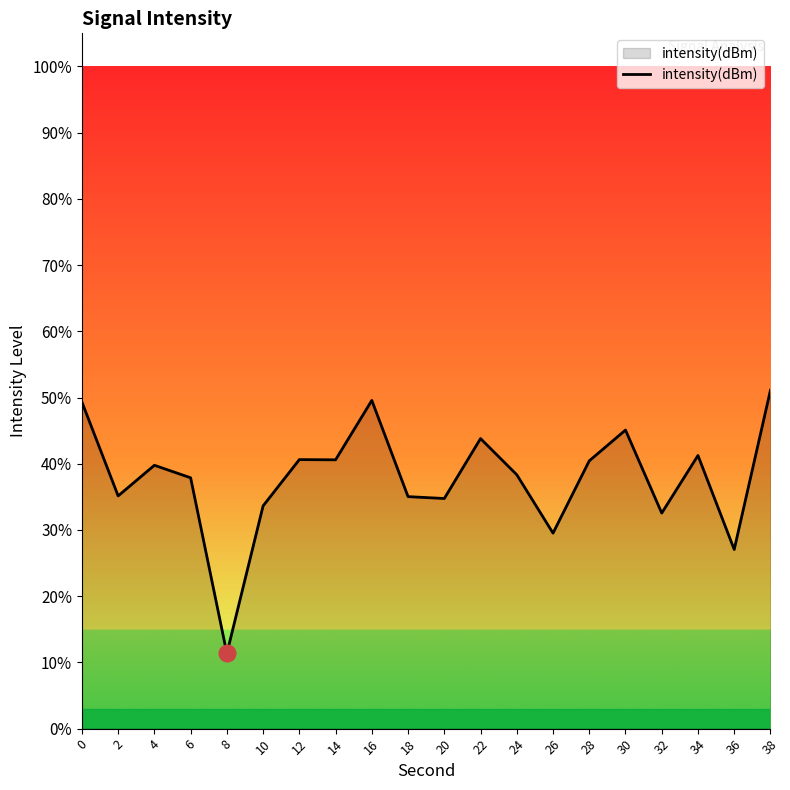

Approximately how many times larger is the value at 34 compared to 0?

0.8